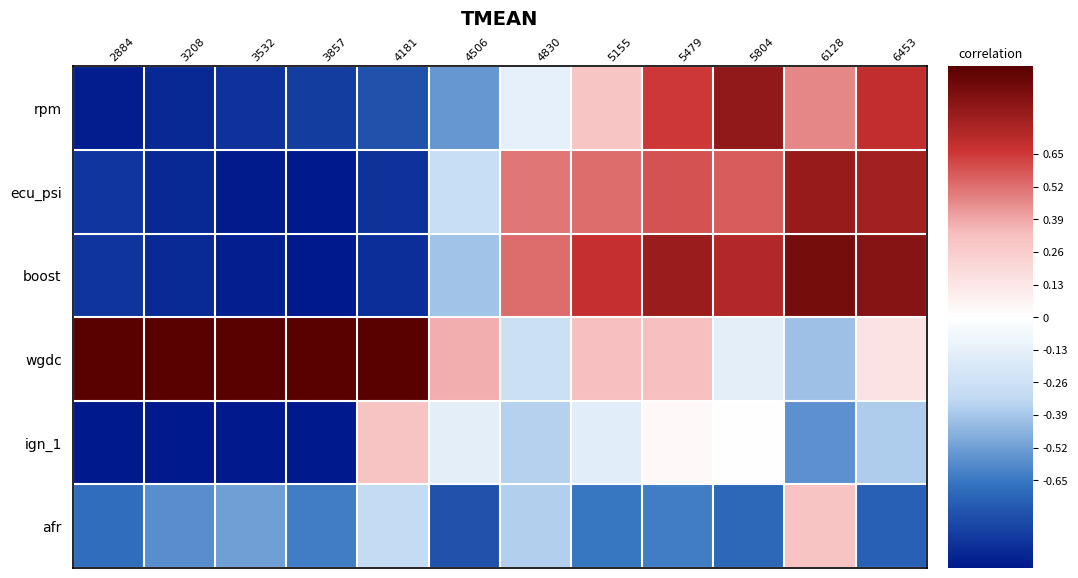

What is the smallest value displayed?

-1.0